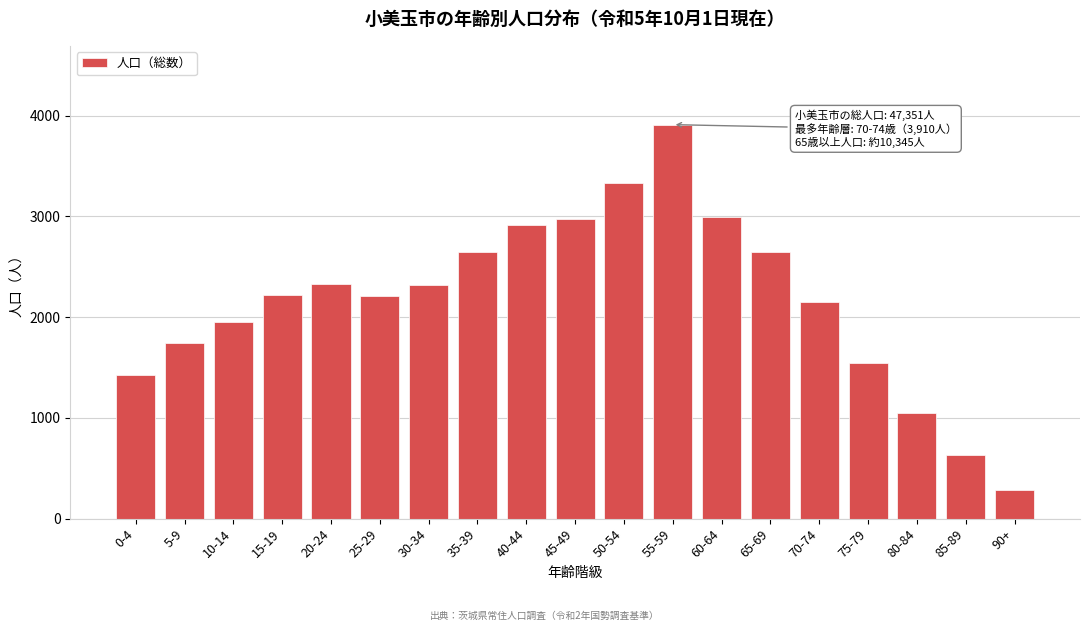

Is it true that the value at 40-44 is 1327?

False